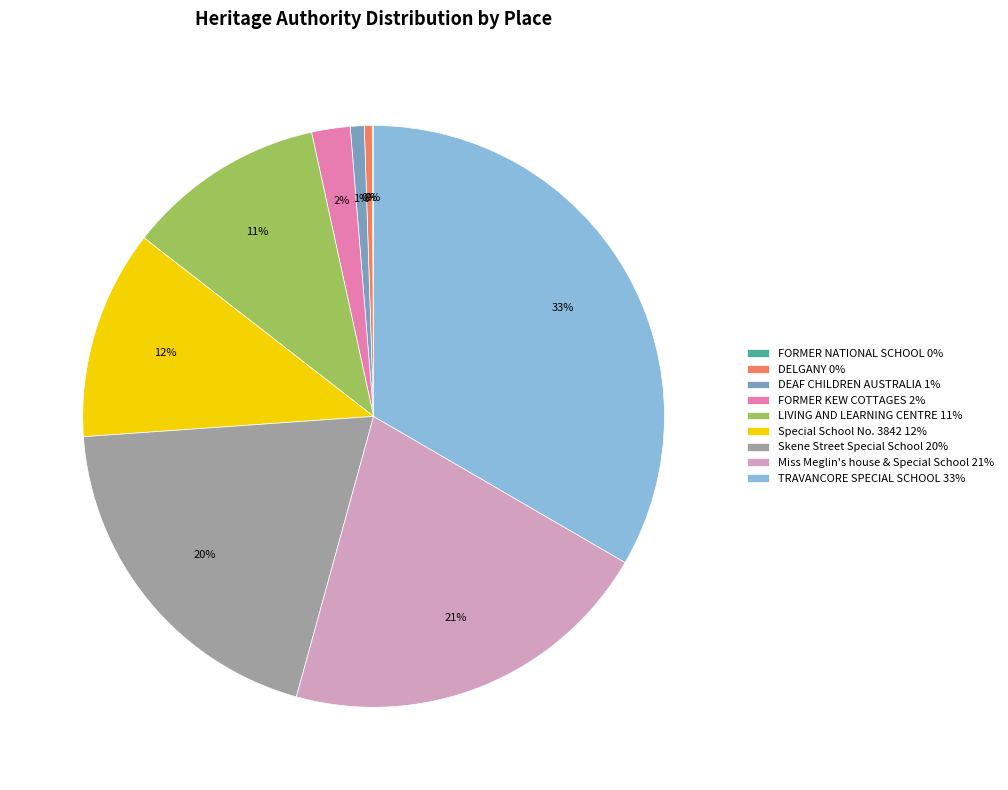

Approximately how many times larger is the value at DEAF CHILDREN AUSTRALIA compared to LIVING AND LEARNING CENTRE?

0.1